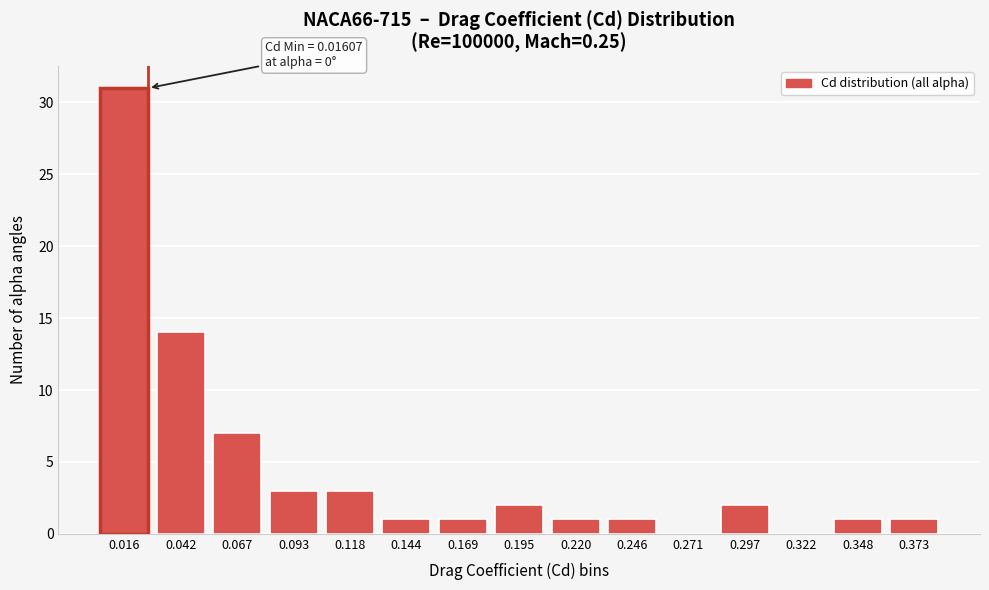

Reading left to right, what are all the values shown in this chart?

0.016=31	0.042=14	0.067=7	0.093=3	0.118=3	0.144=1	0.169=1	0.195=2	0.220=1	0.246=1	0.271=0	0.297=2	0.322=0	0.348=1	0.373=1